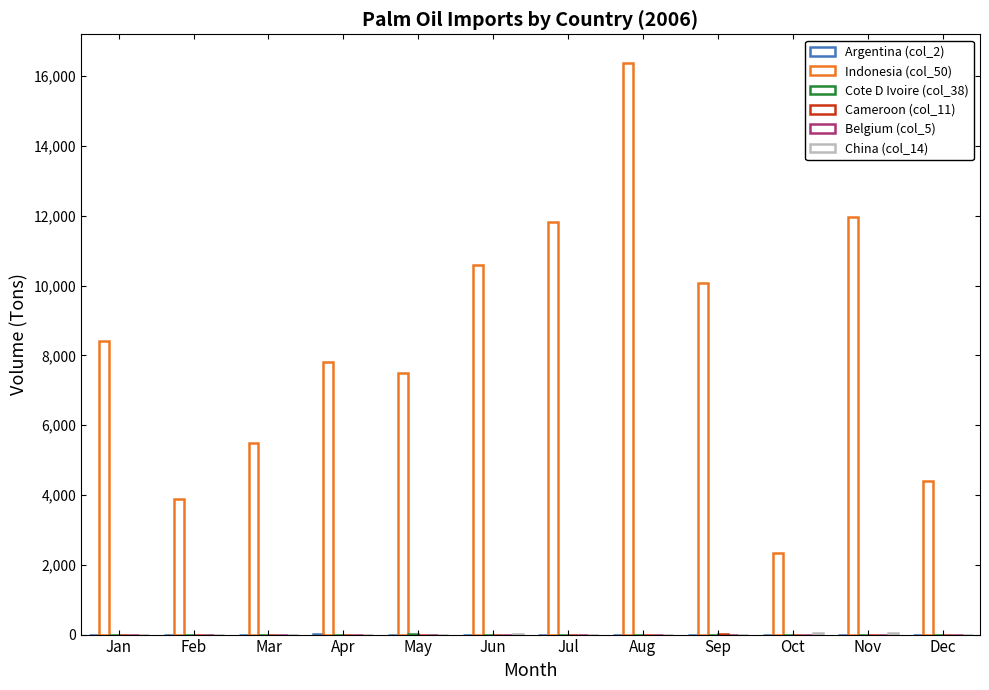

How many categories are shown in the chart?

12